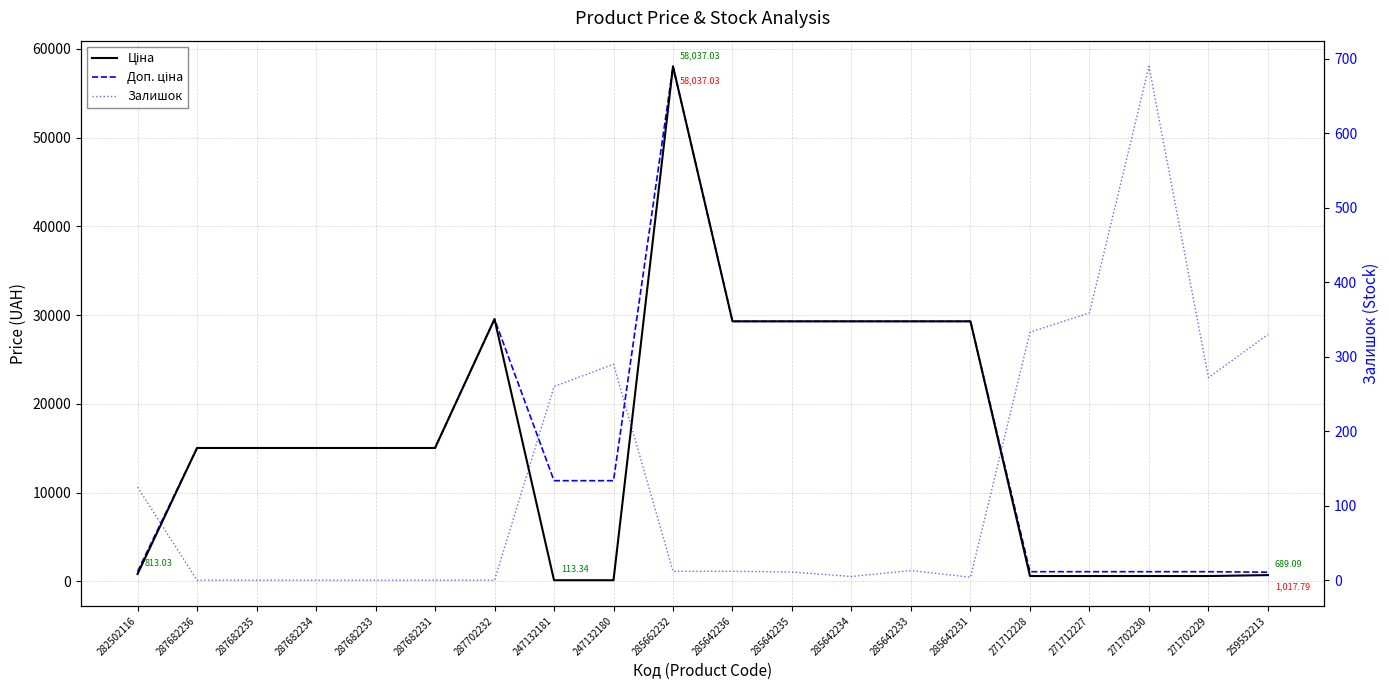

At 247132181, list the series in order from smallest to largest.

Ціна, Залишок, Доп. ціна